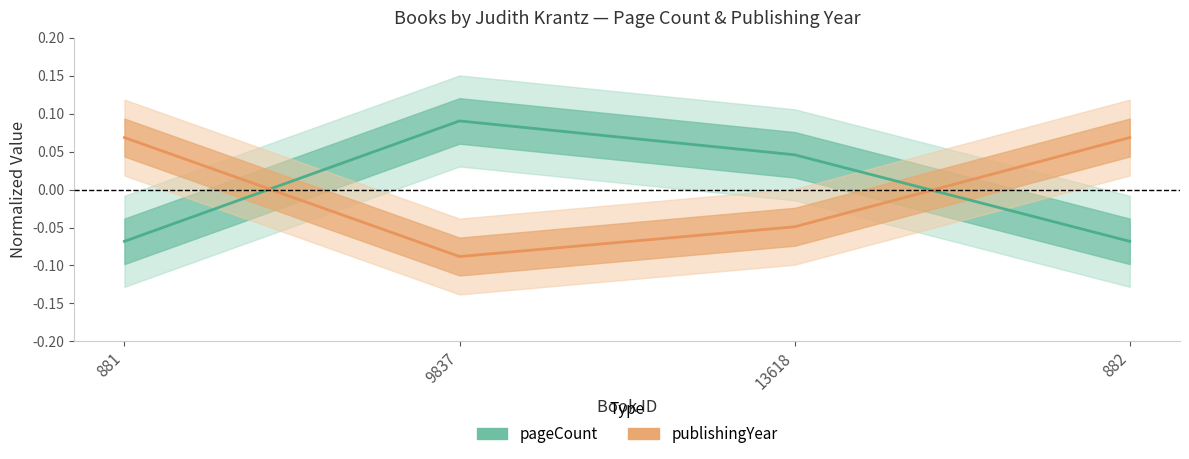

Which series changed the most between 881 and 882?

pageCount